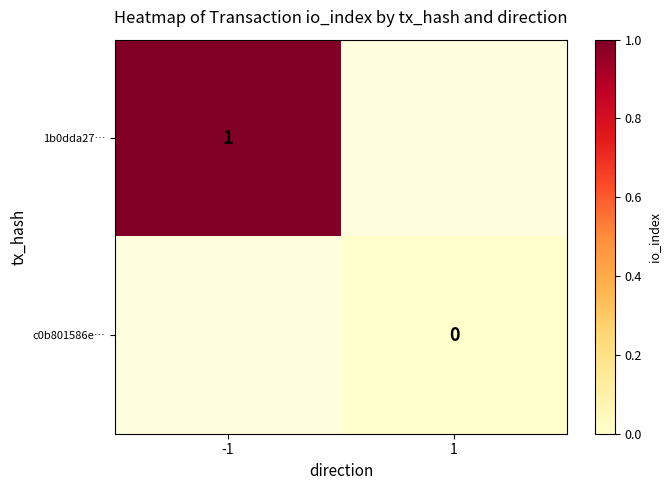

Is it true that 1b0dda27… equals 1.4 at -1?

False